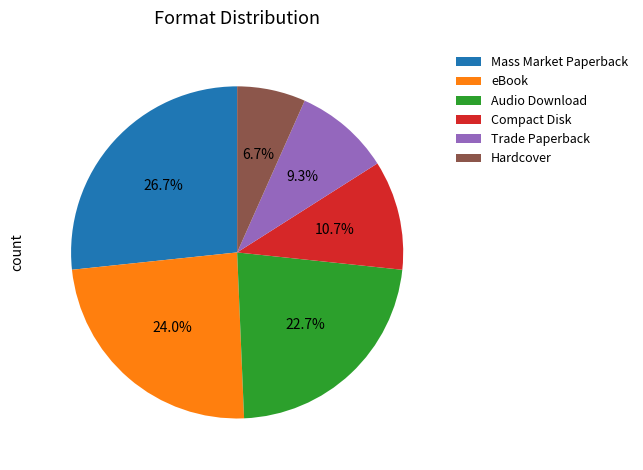

Is there a majority slice in this chart?

No